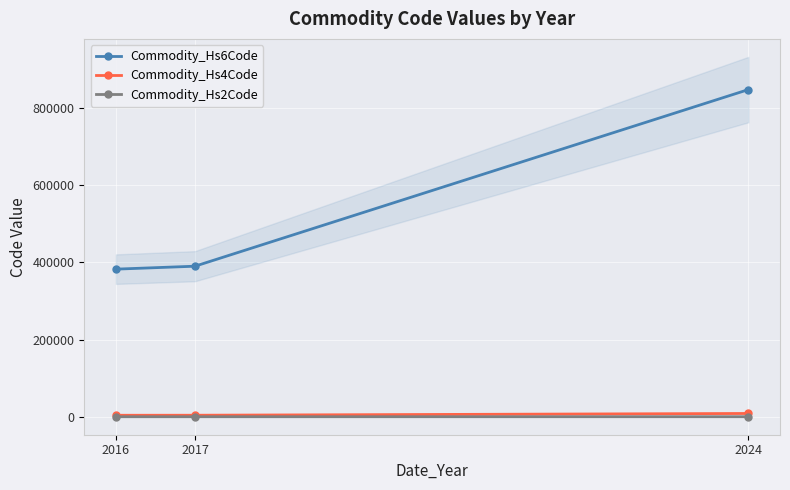

At which category does the chart reach its peak across all series?

2024